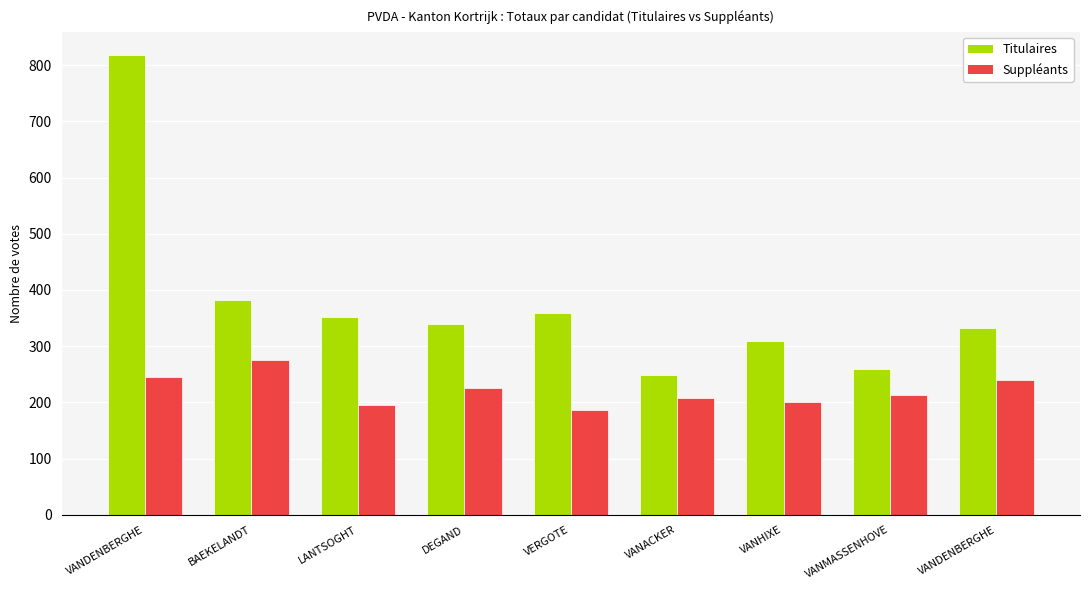

What is the label of the 3rd bar from the right?

VANHIXE